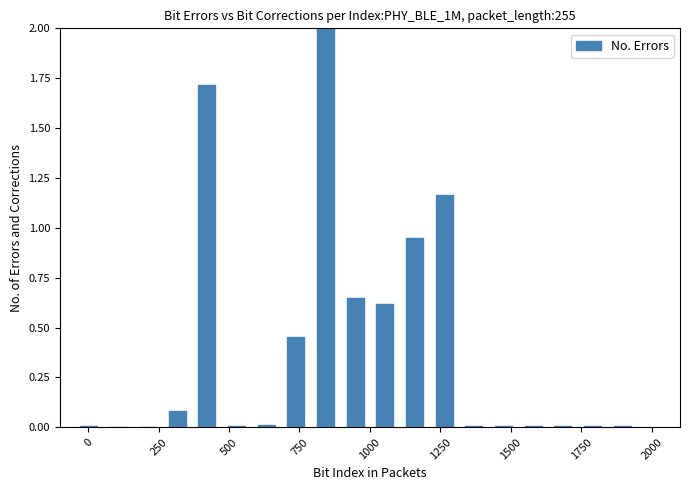

What is the maximum value shown in the chart?

2.0